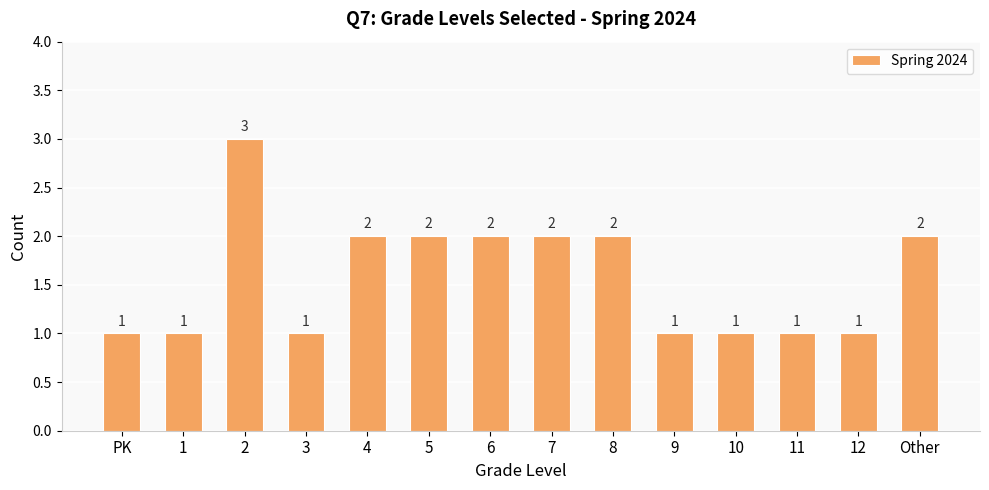

Is it true that the value at 4 is 1?

False